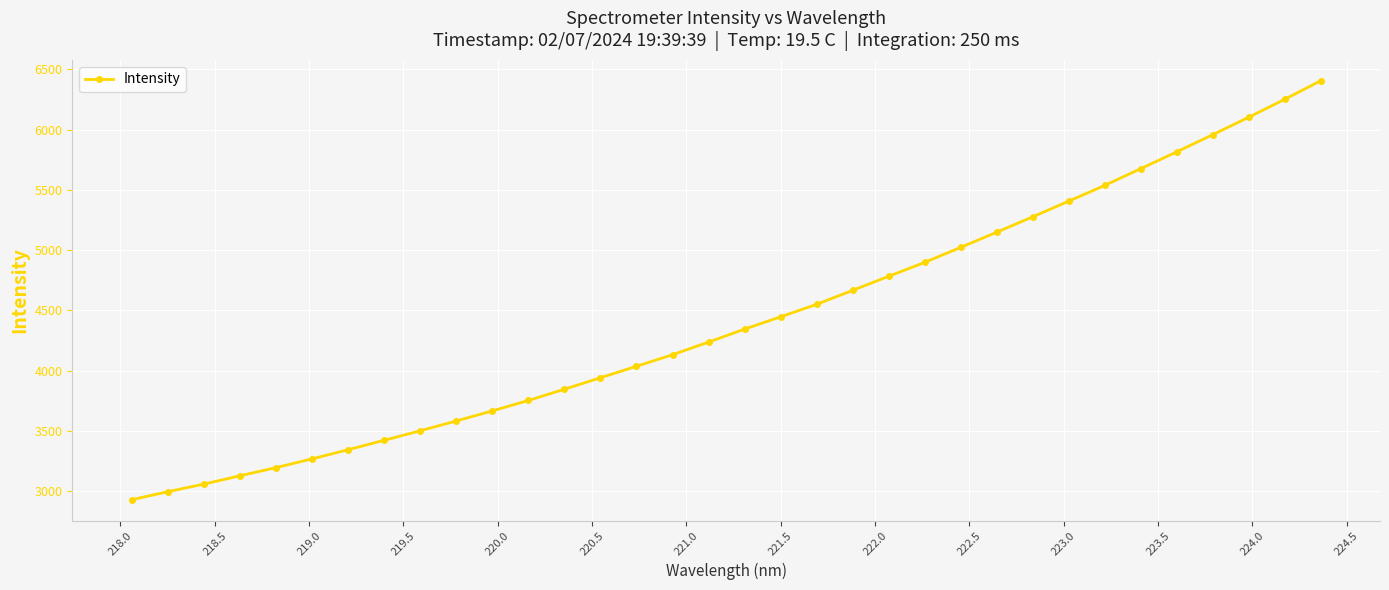

What is the maximum value shown in the chart?

6404.9